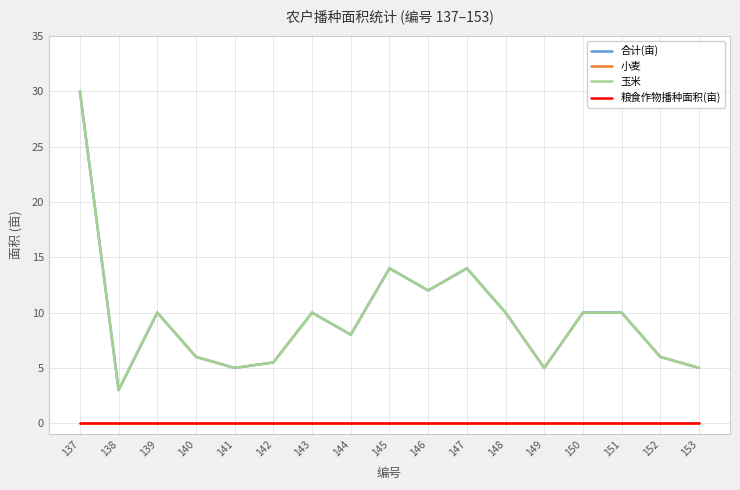

Reading left to right, transcribe all the data shown in this chart.

合计(亩): 30.0	3.0	10.0	6.0	5.0	5.5	10.0	8.0	14.0	12.0	14.0	10.0	5.0	10.0	10.0	6.0	5.0
小麦: 0.0	0.0	0.0	0.0	0.0	0.0	0.0	0.0	0.0	0.0	0.0	0.0	0.0	0.0	0.0	0.0	0.0
玉米: 30.0	3.0	10.0	6.0	5.0	5.5	10.0	8.0	14.0	12.0	14.0	10.0	5.0	10.0	10.0	6.0	5.0
粮食作物播种面积(亩): 0.0	0.0	0.0	0.0	0.0	0.0	0.0	0.0	0.0	0.0	0.0	0.0	0.0	0.0	0.0	0.0	0.0